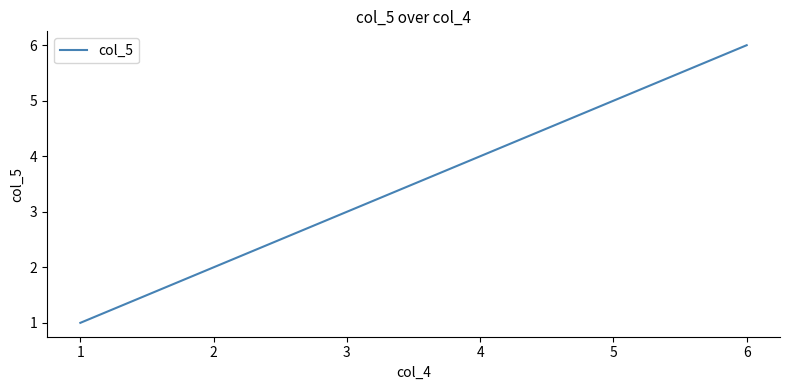

What is the difference between the maximum and minimum values?

5